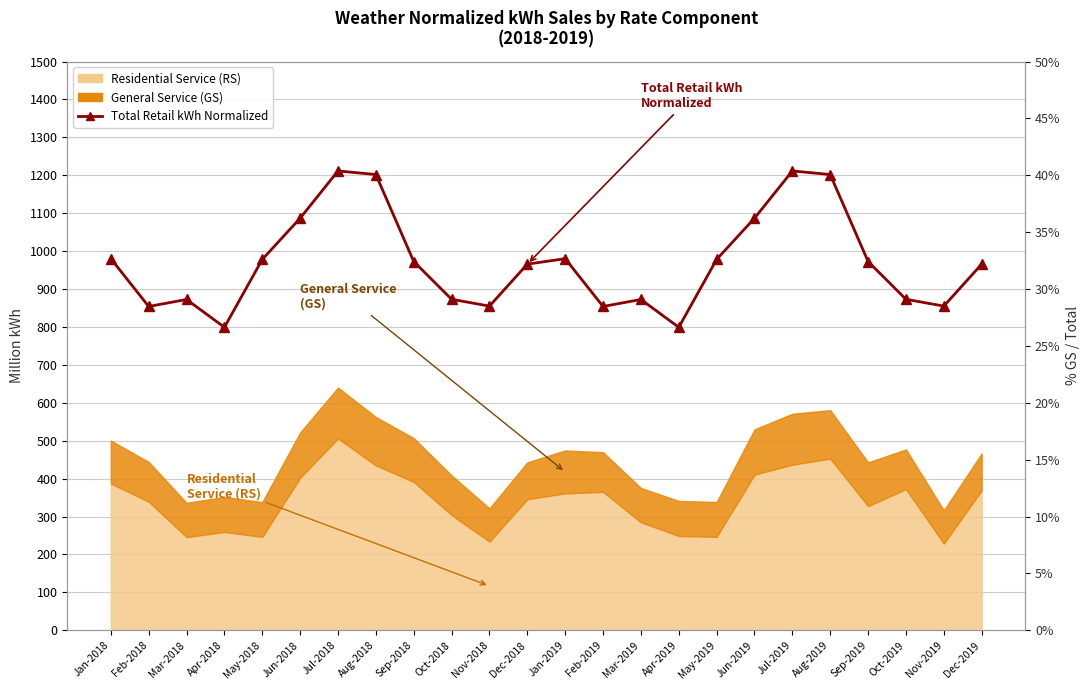

Approximately how many times larger is the value at May-2018 compared to Jun-2018?

0.9